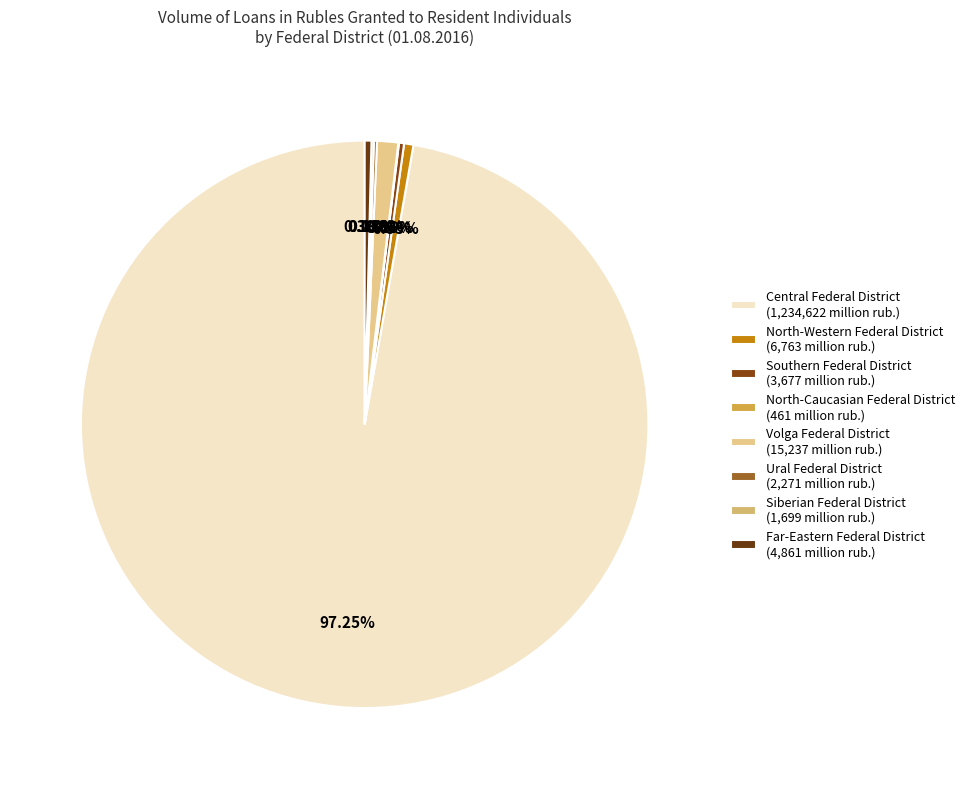

To the nearest percent, what is the difference between the largest and smallest slice percentages?

97%